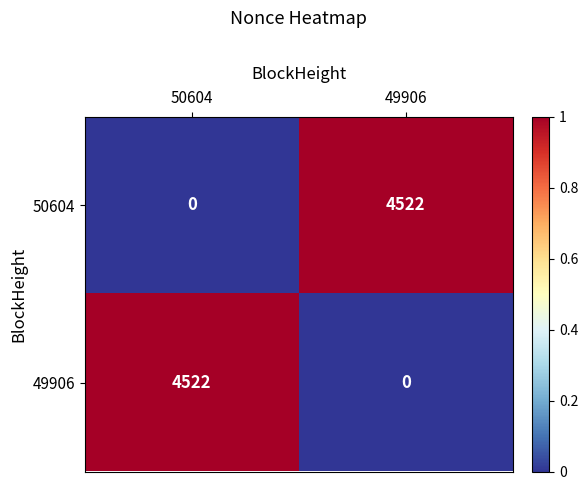

Is the value of 49906 at 50604 greater than the value of 50604 at 50604?

Yes